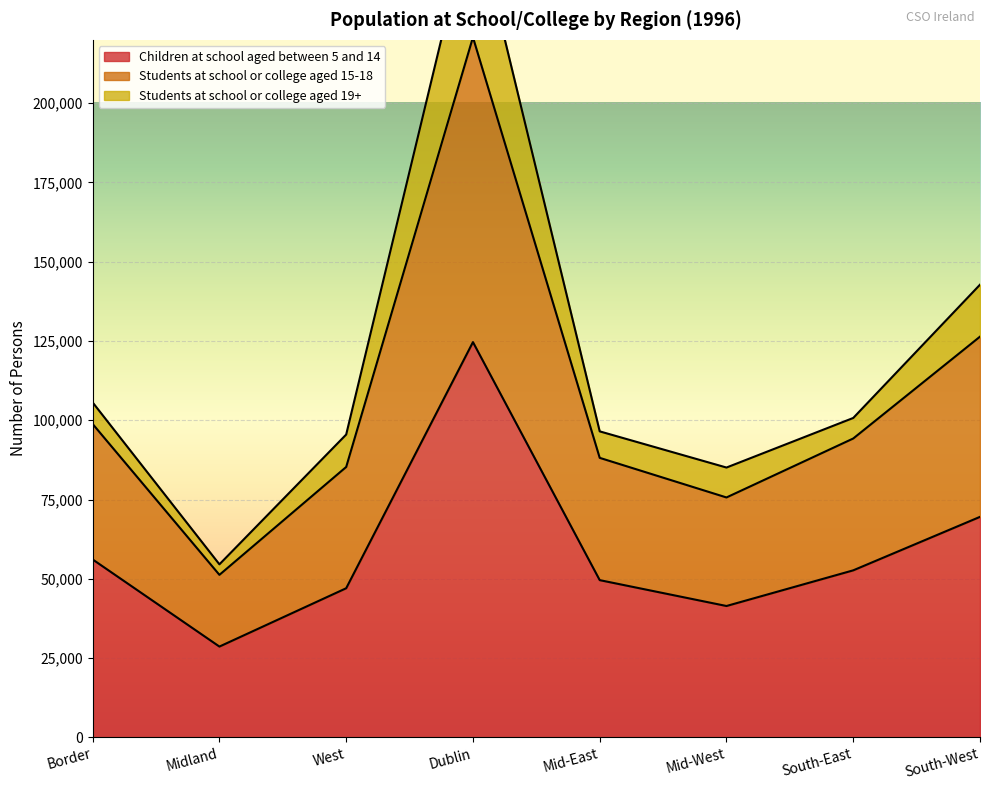

Where is Children at school aged between 5 and 14 nearest to the value 76633?

South-West